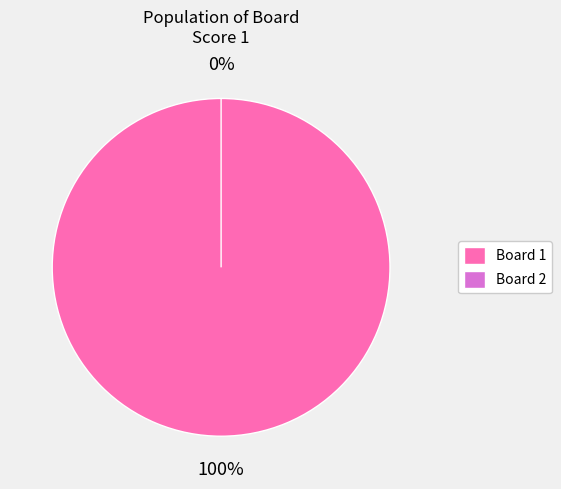

Count the number of slices in the pie.

2